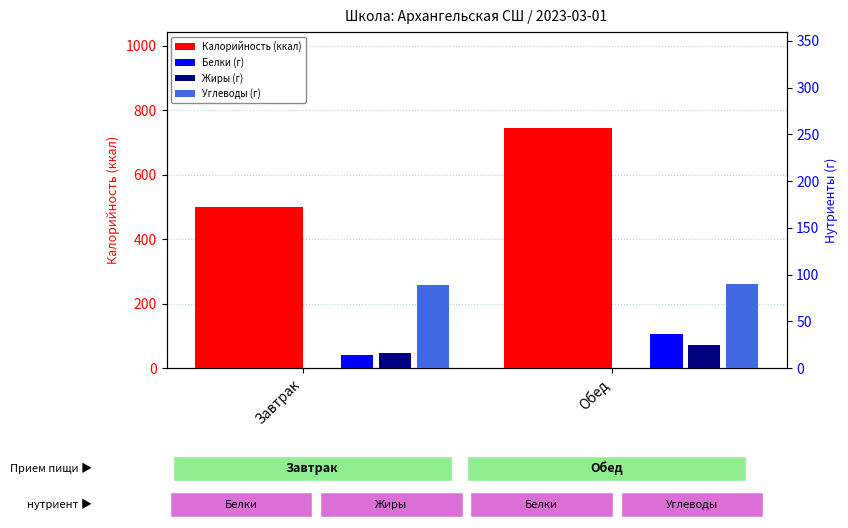

Where is Белки (г) nearest to the value 25?

Завтрак